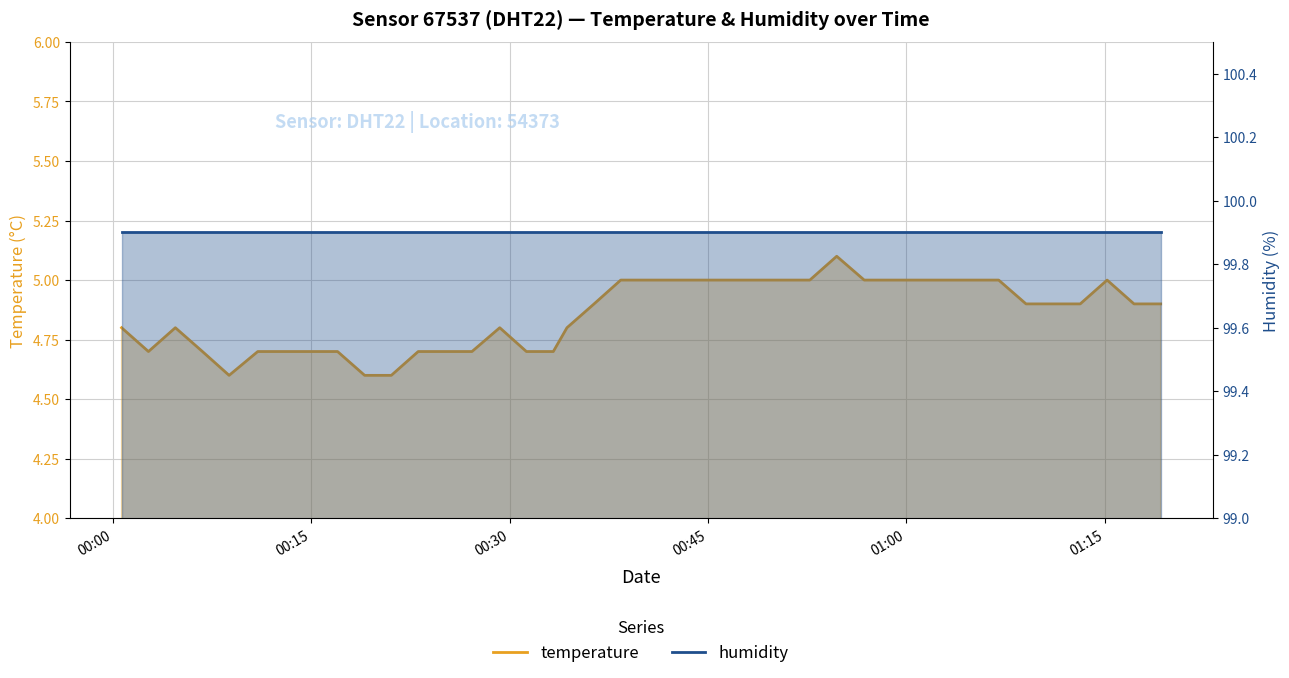

The humidity series shows 49.3 at 00:15. True or false?

False